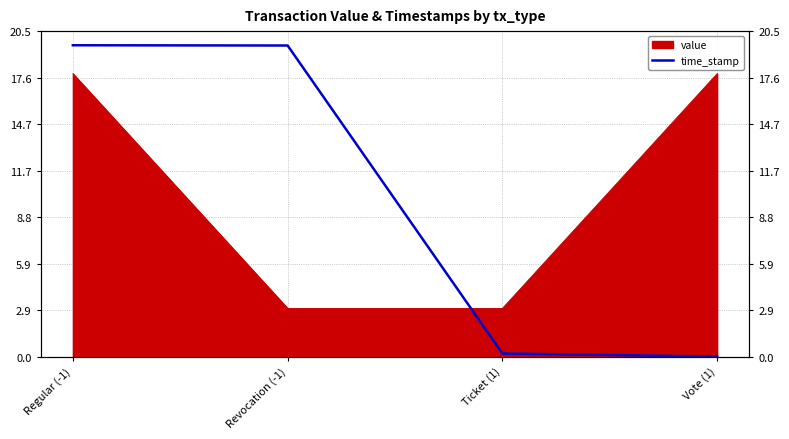

Reading left to right, extract all data points from this chart.

19.6	19.6	0.2	0.0